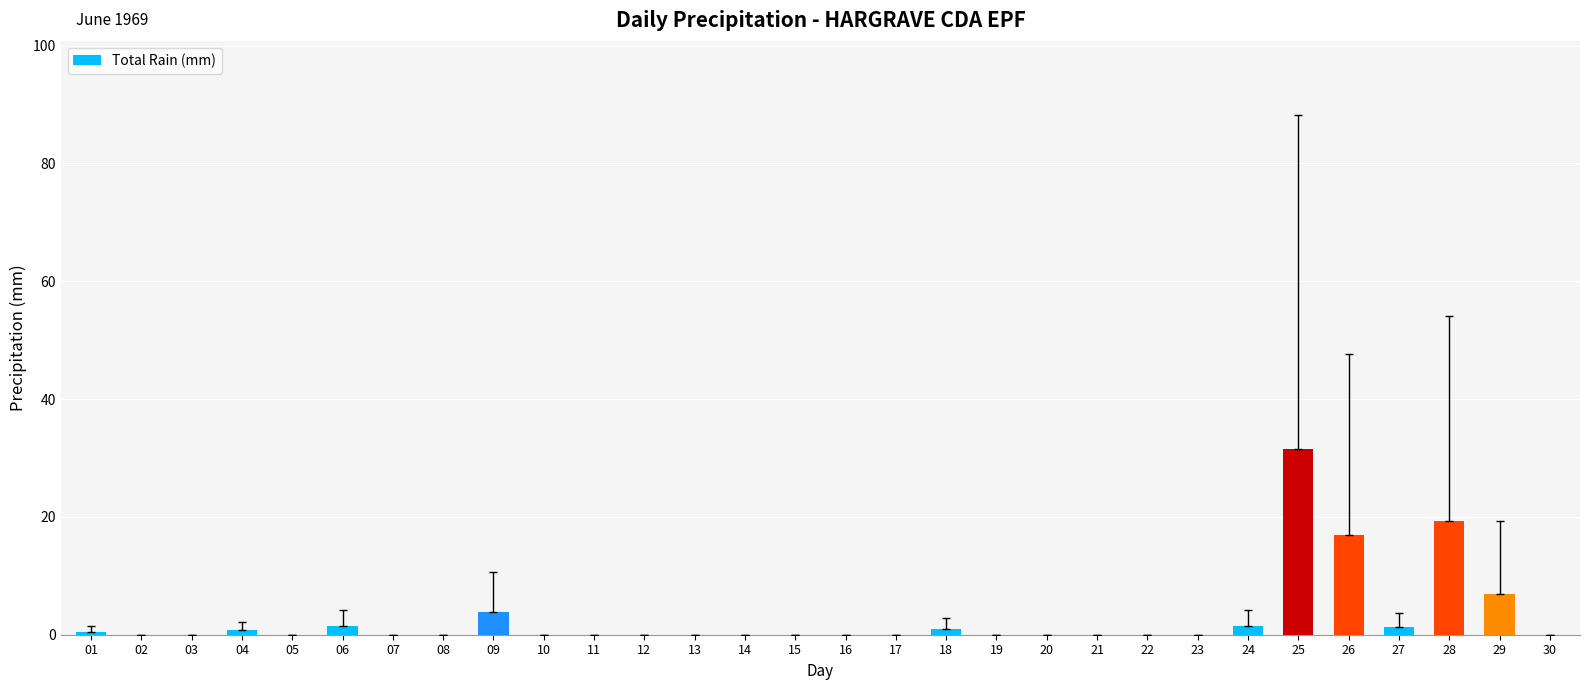

How many distinct data groups are displayed?

1